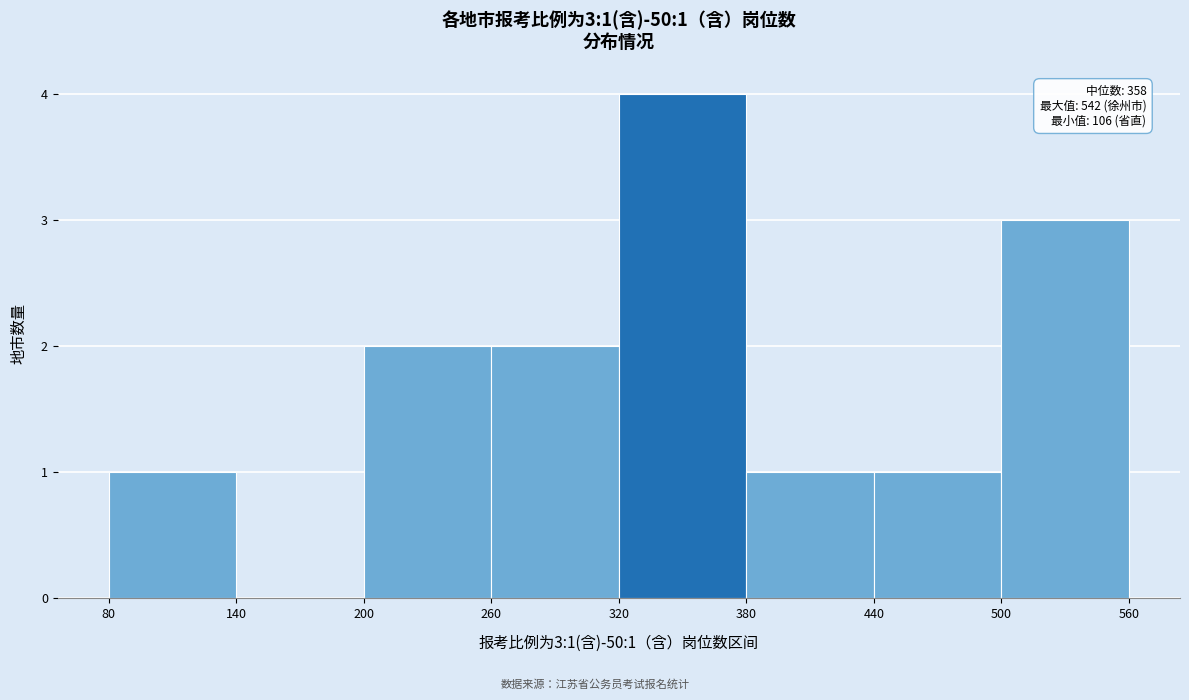

Which range on the x-axis has the tallest bar?

320 to 380